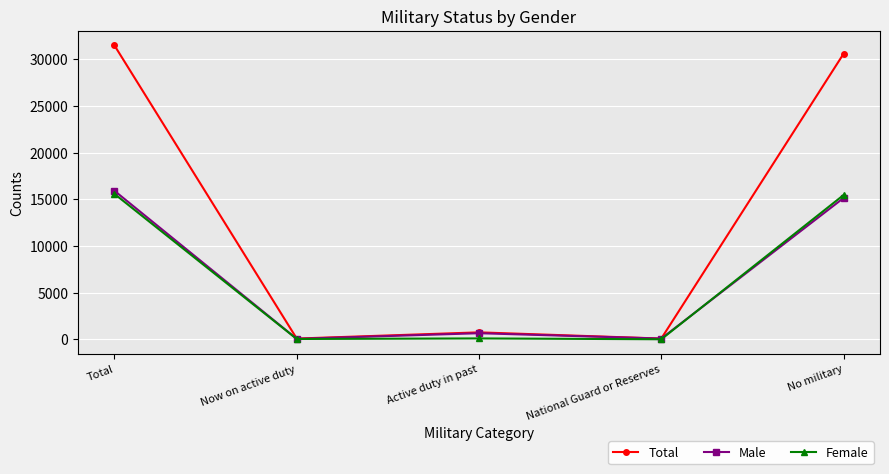

True or false: Female has a value of 15576 at Total.

True